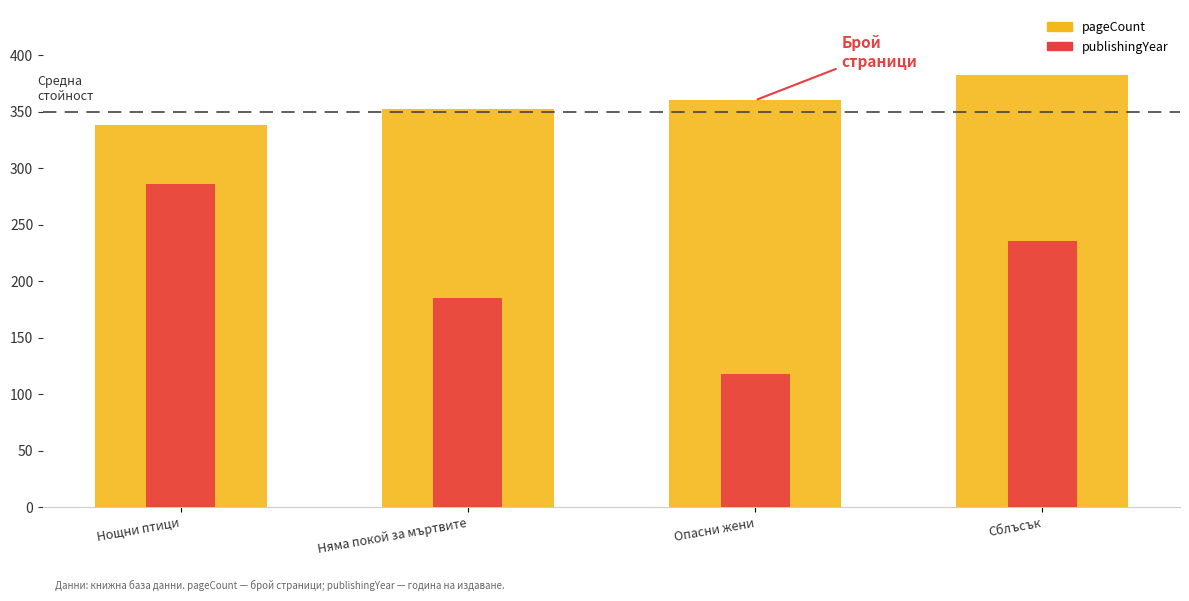

Which series has the largest total across all categories?

pageCount